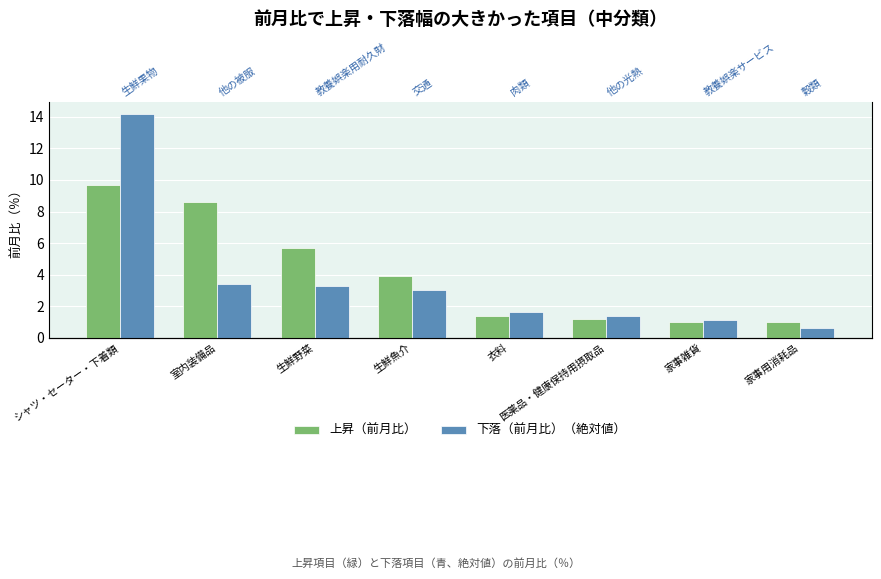

What is the difference between the highest and lowest values at 室内装備品?

5.2